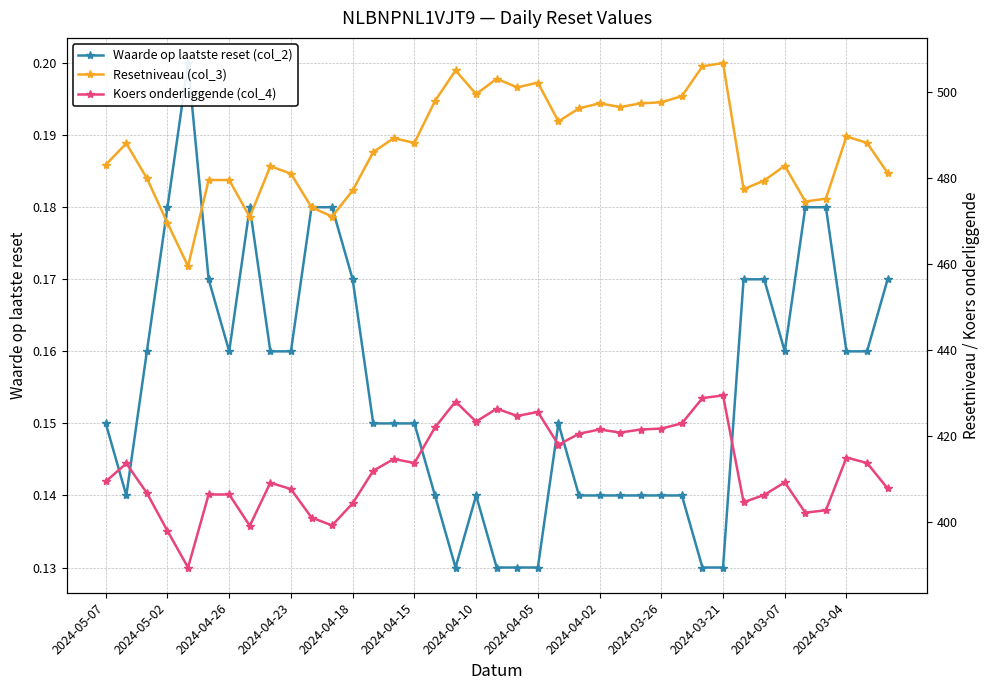

The Waarde op laatste reset (col_2) series shows 0.2 at 38. True or false?

True